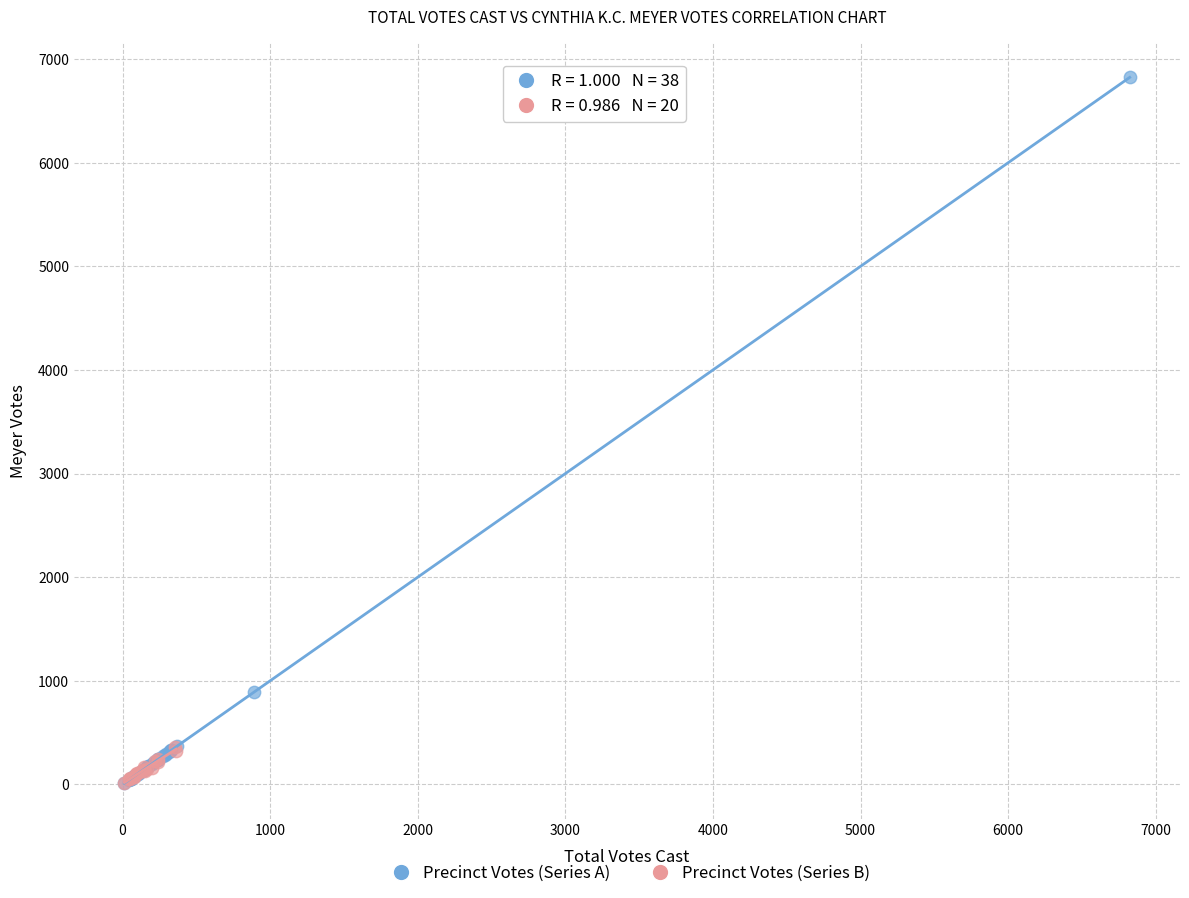

Which series reaches the maximum Y coordinate?

Precinct Votes (Series A)